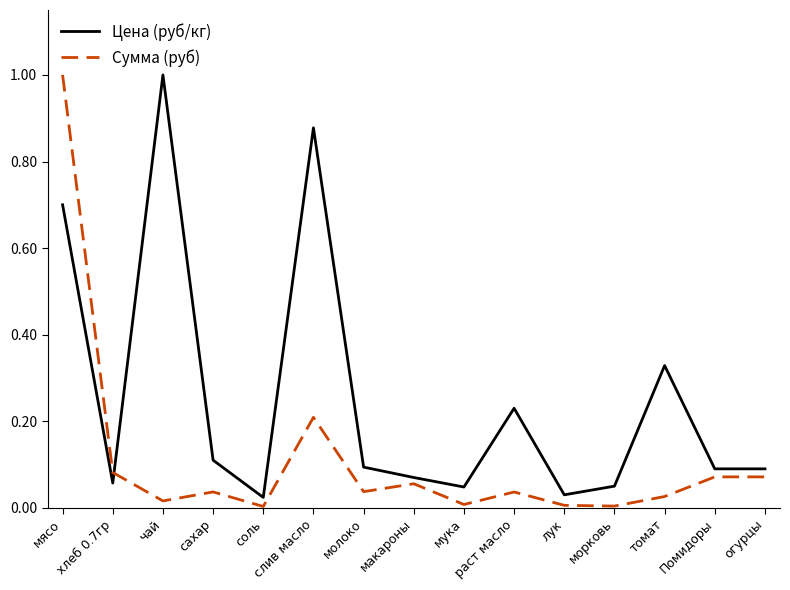

Is it true that Цена (руб/кг) equals 0.1 at сахар?

True